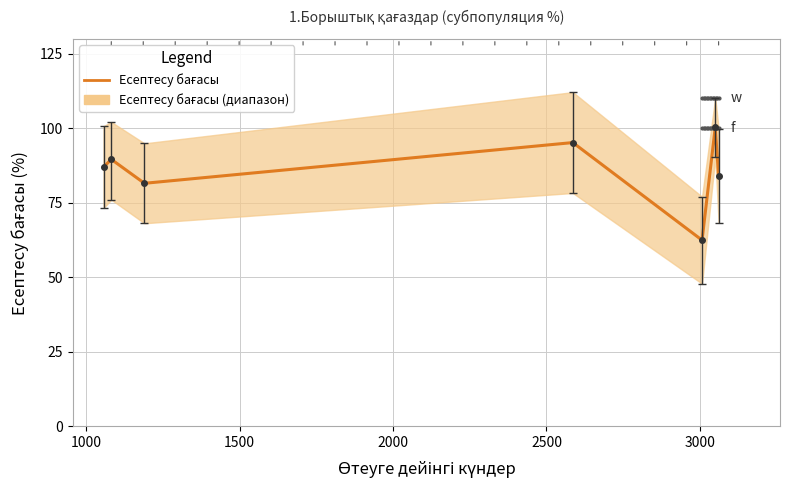

How many lines are shown in the chart?

1